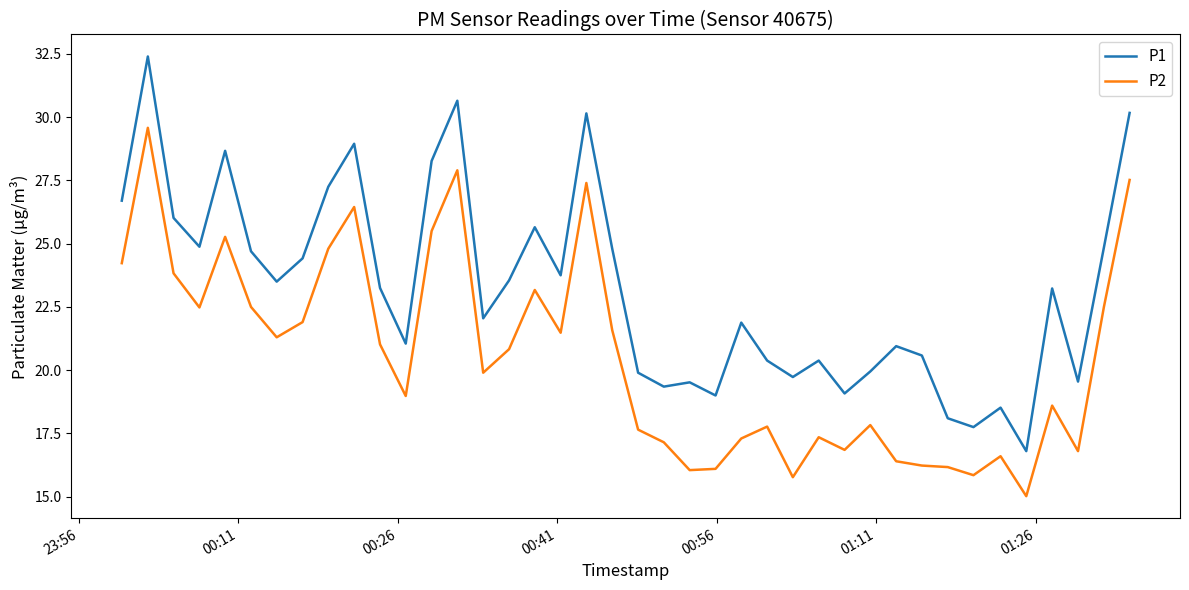

Which series has the largest total across all categories?

P1